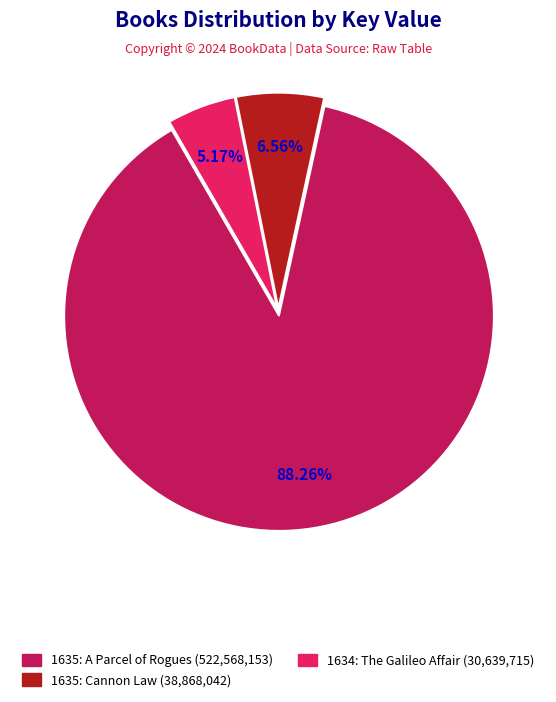

The 1635: A Parcel of Rogues slice represents 88% of the pie. True or false?

True